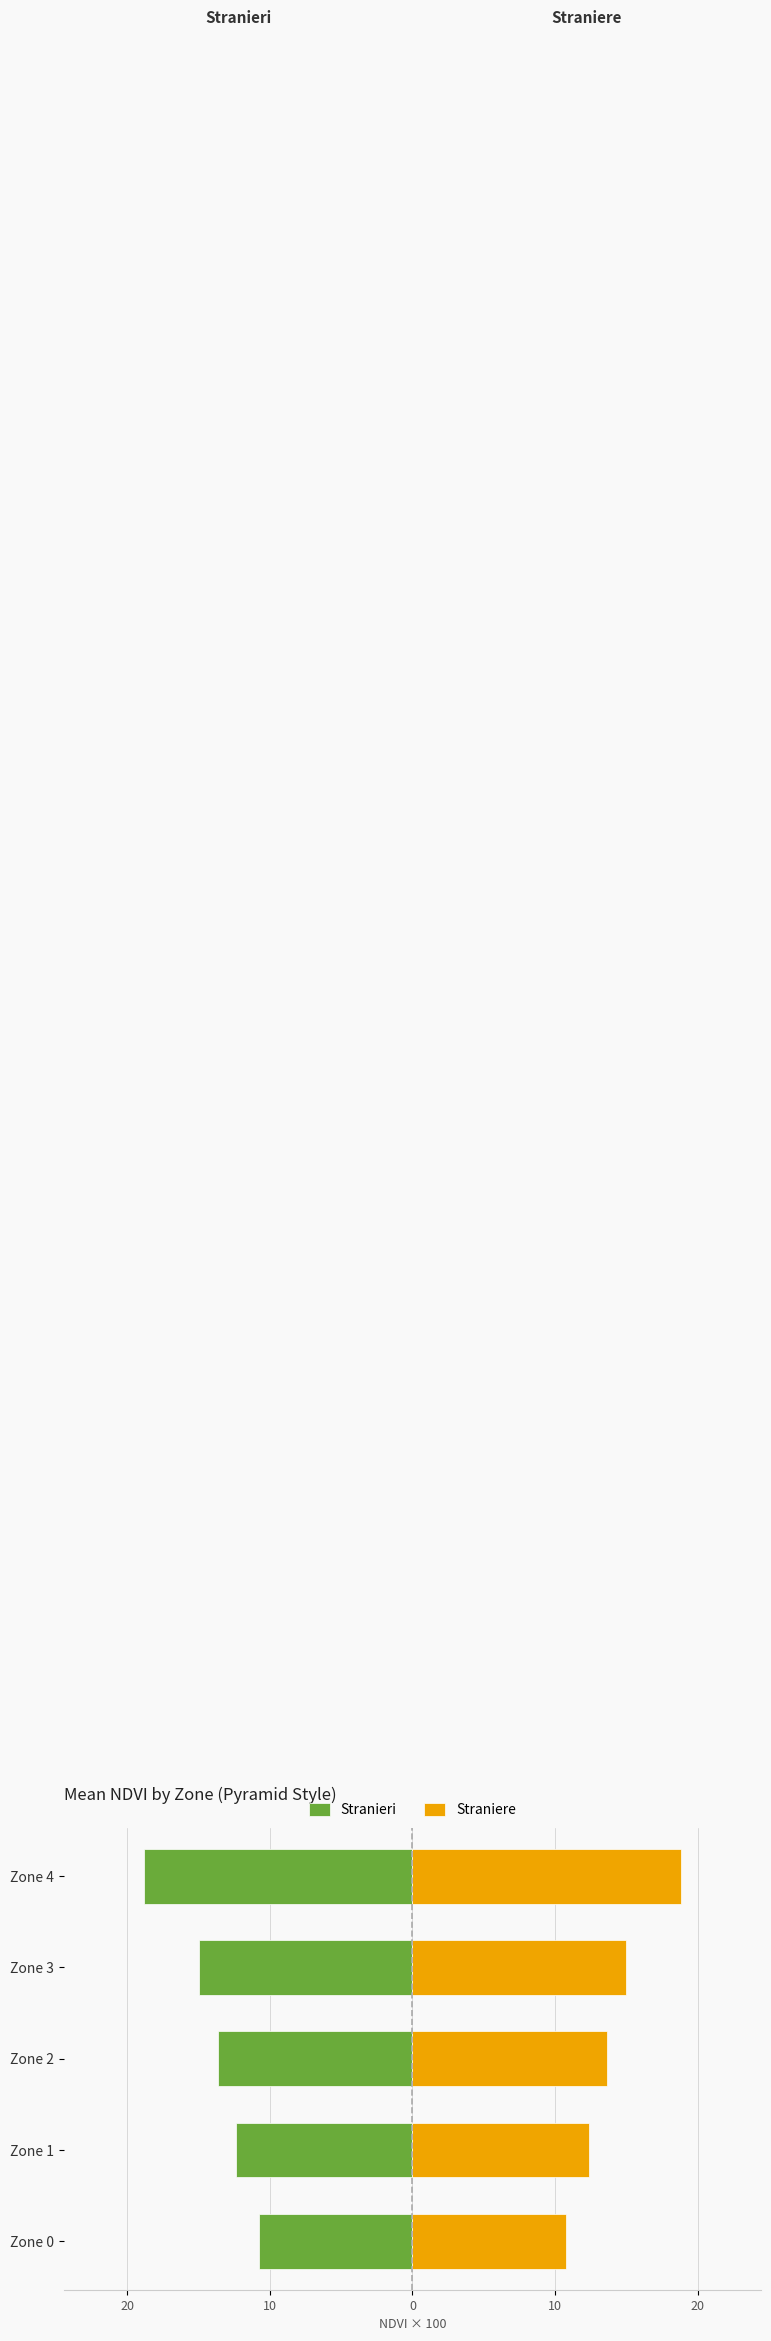

Count the number of data series in this chart.

2